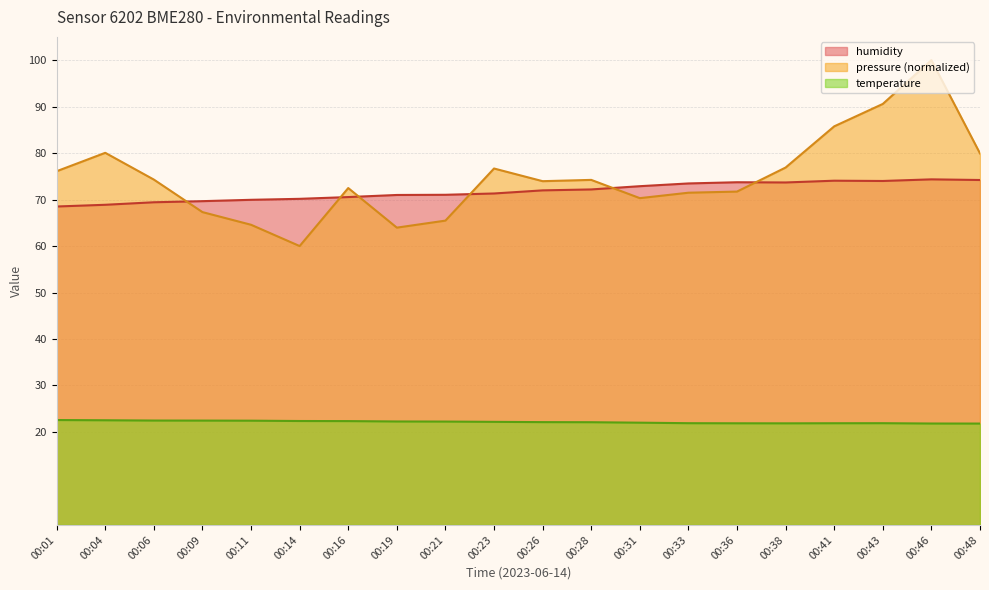

Is it true that pressure equals 67.3 at 00:09?

True